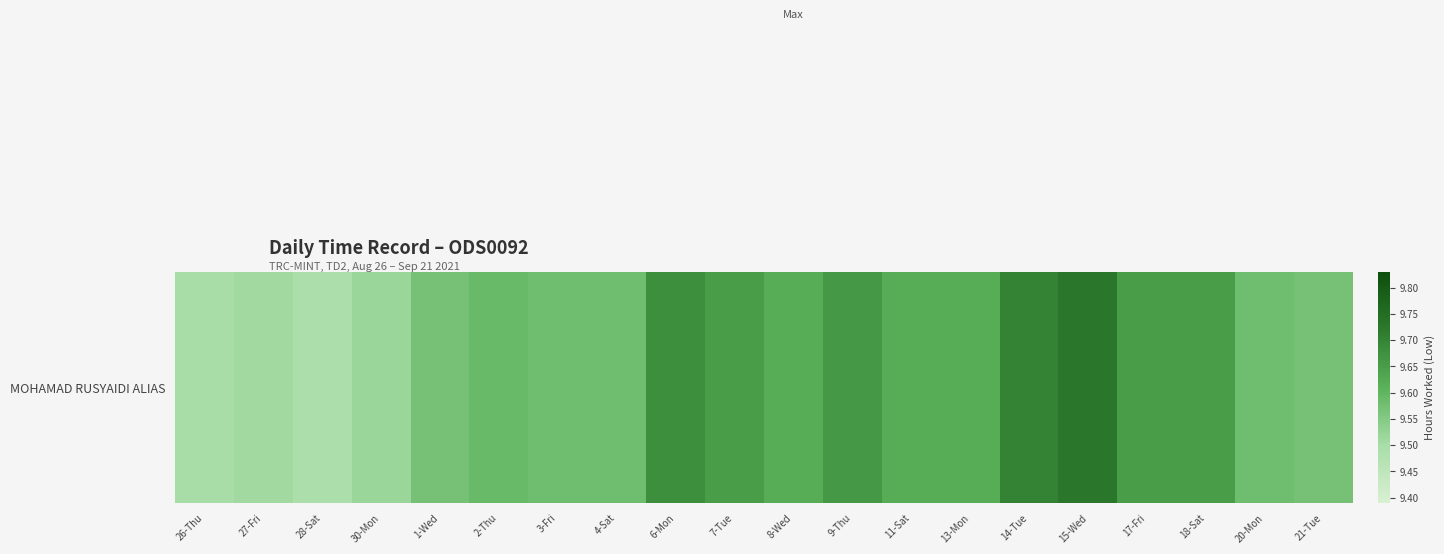

What value does the data have at 17-Fri?

9.7